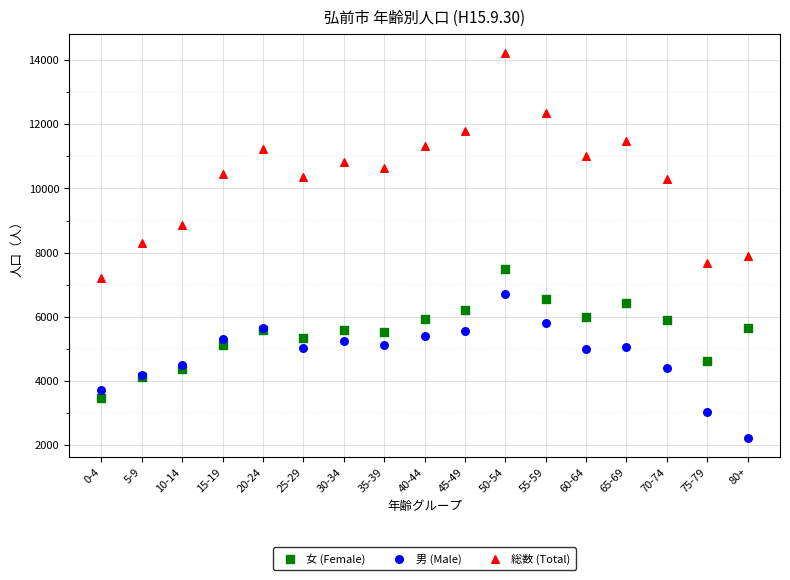

Which series contains the lowest Y value?

男 (Male)